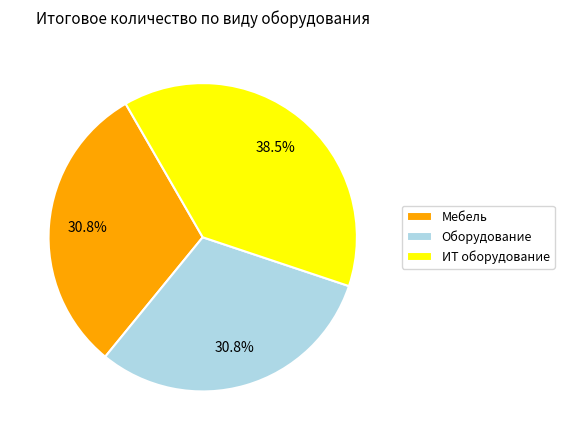

To the nearest percent, what is the difference between the largest and smallest slice percentages?

8%